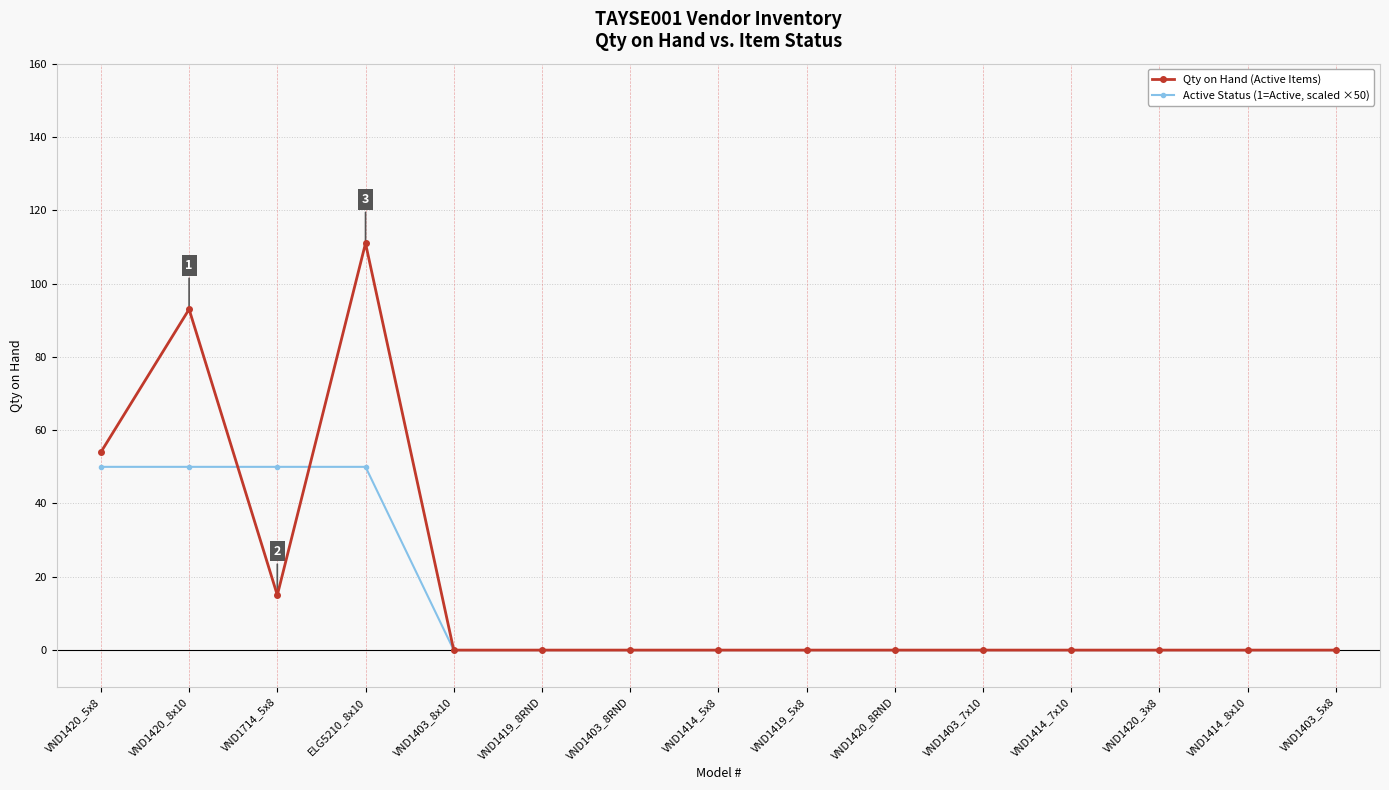

True or false: Qty on Hand (Active Items) and Active Status (1=Active, scaled ×50) intersect in this chart.

True